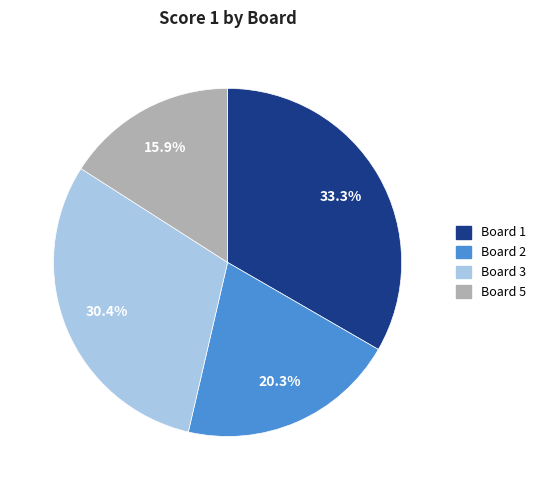

Is there any slice that represents more than half of the pie?

No